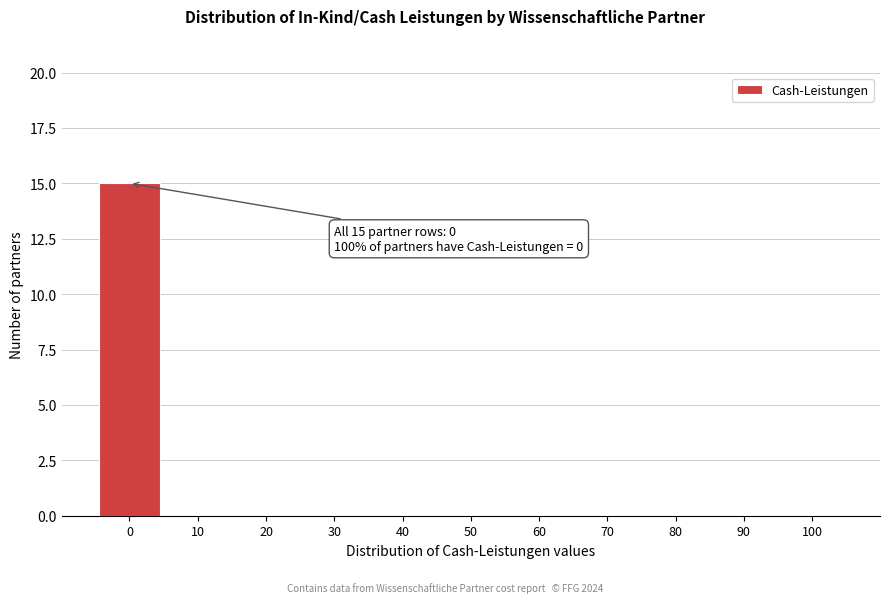

Reading left to right, list all the values displayed in this chart.

0=15	10=0	20=0	30=0	40=0	50=0	60=0	70=0	80=0	90=0	100=0